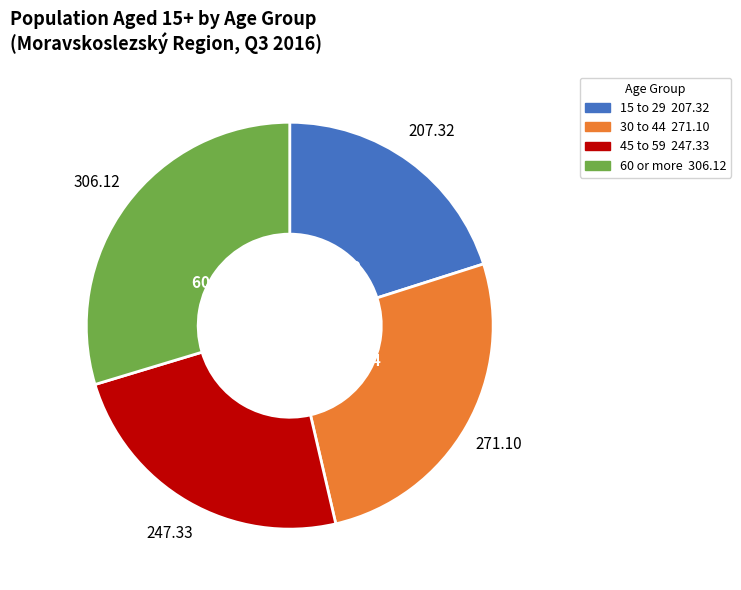

Is there a majority slice in this chart?

No